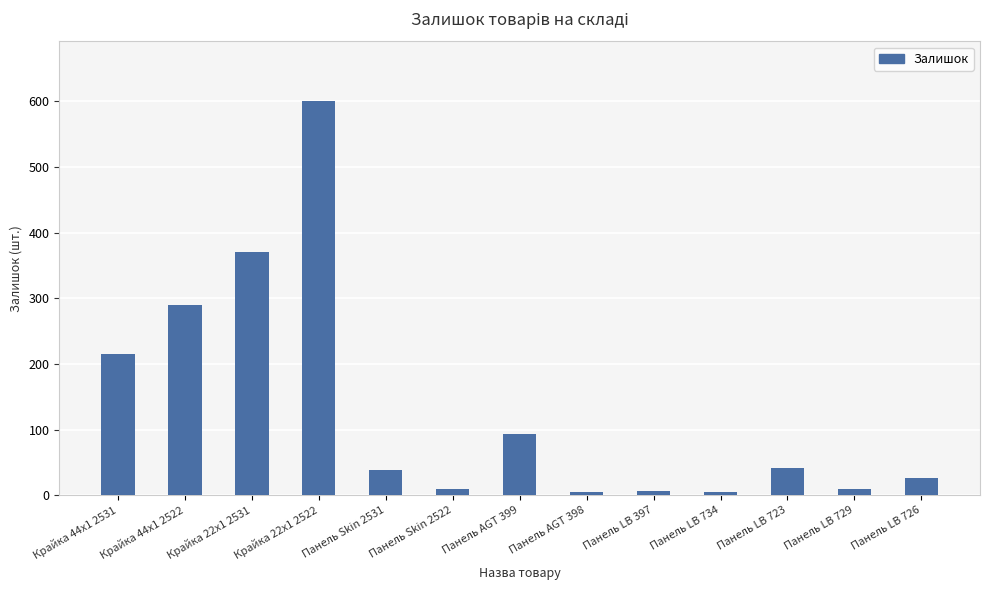

How many categories are shown in the chart?

13